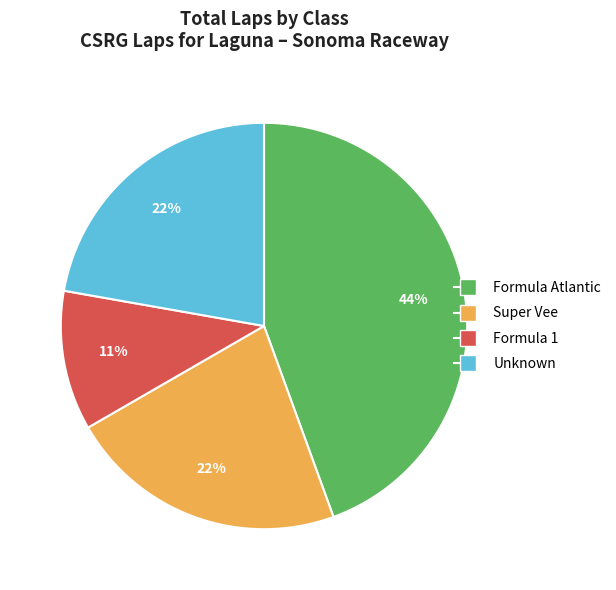

Is there any slice that represents more than half of the pie?

No